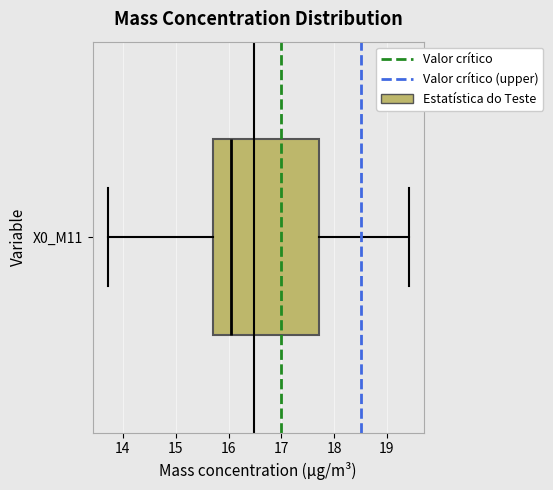

Where does the right whisker of the box for X0_M11 end on the x-axis? The values are not printed on the chart, so give them approximately, as read against the axis.

19.4